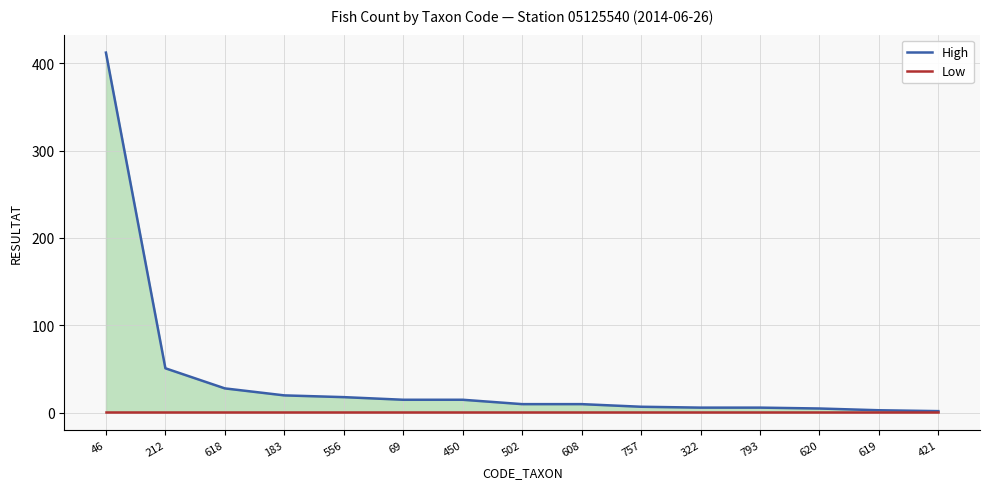

True or false: High and Low cross at least once.

False